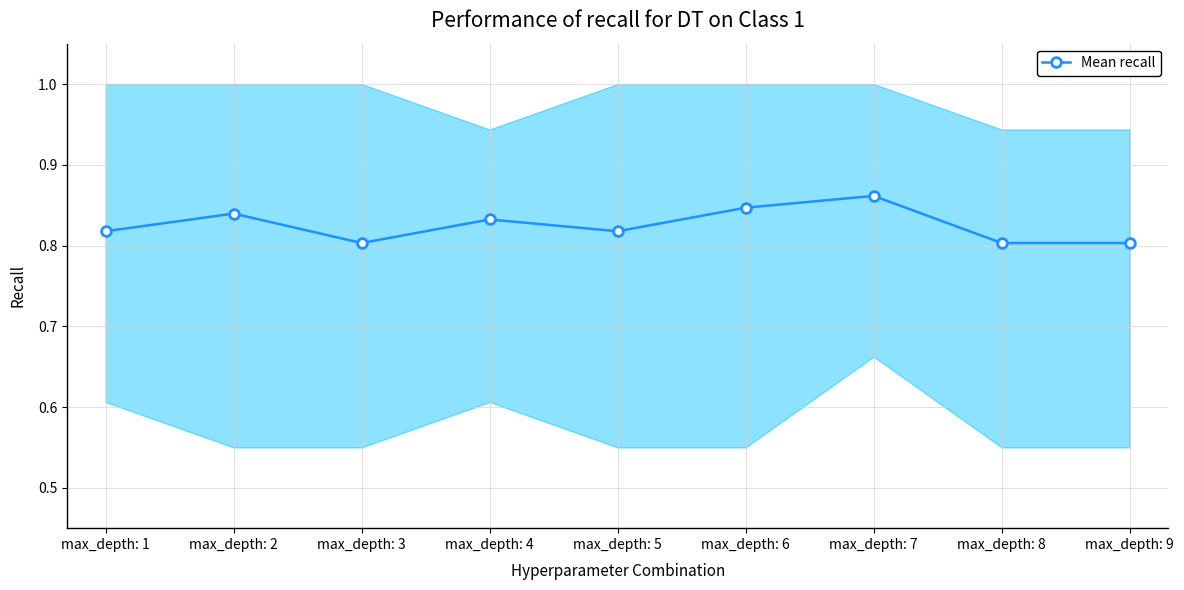

At which category does the data reach its first local peak?

max_depth: 2